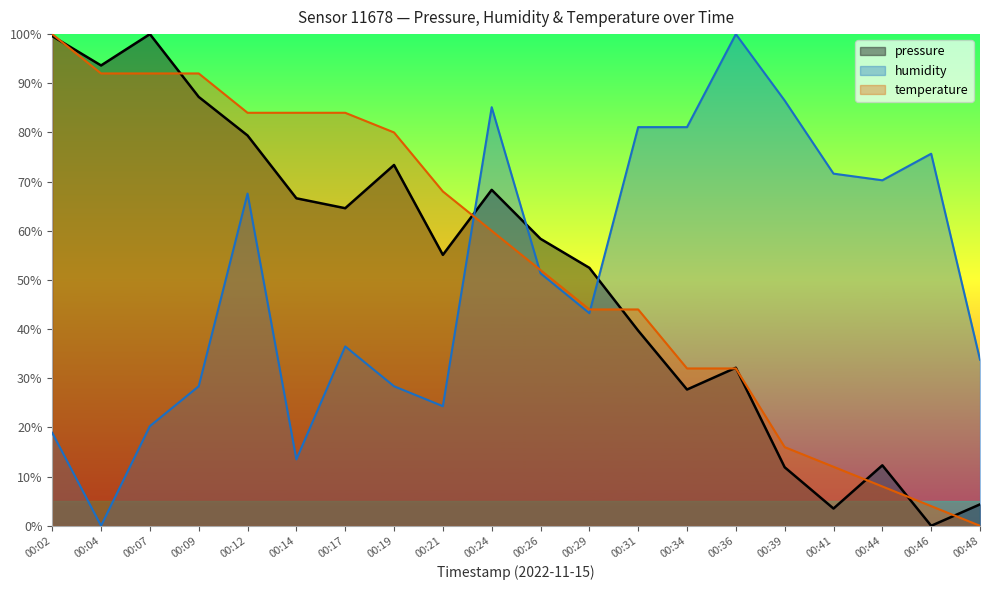

Reading left to right, what are all the values shown in this chart?

pressure: 99.6	93.6	100.0	87.2	79.4	66.6	64.6	73.4	55.1	68.3	58.4	52.5	39.7	27.7	32.1	11.9	3.5	12.3	0.0	4.4
humidity: 18.9	0.0	20.3	28.4	67.6	13.5	36.5	28.4	24.3	85.1	51.4	43.2	81.1	81.1	100.0	86.5	71.6	70.3	75.7	33.8
temperature: 100.0	92.0	92.0	92.0	84.0	84.0	84.0	80.0	68.0	60.0	52.0	44.0	44.0	32.0	32.0	16.0	12.0	8.0	4.0	0.0